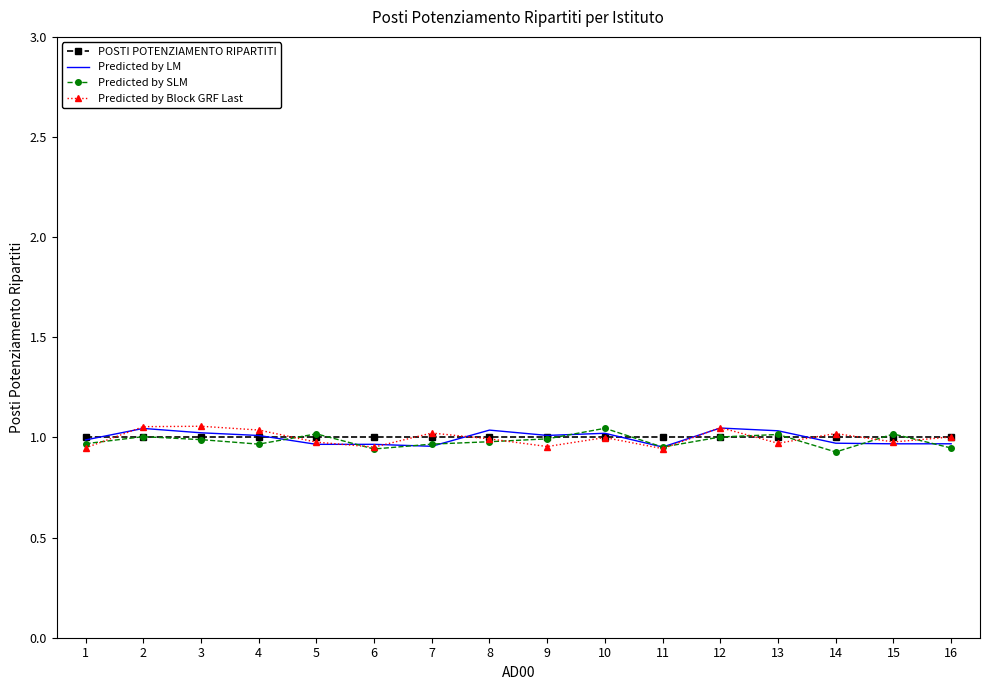

True or false: Predicted by SLM has a value of 1.0 at 4.

True